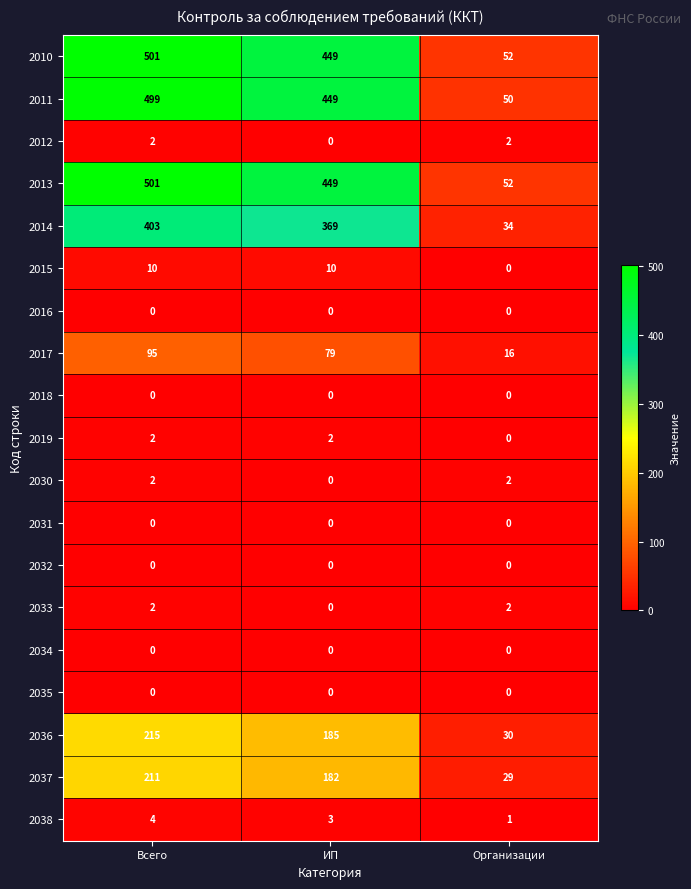

At how many categories does at least one series exceed 233?

2